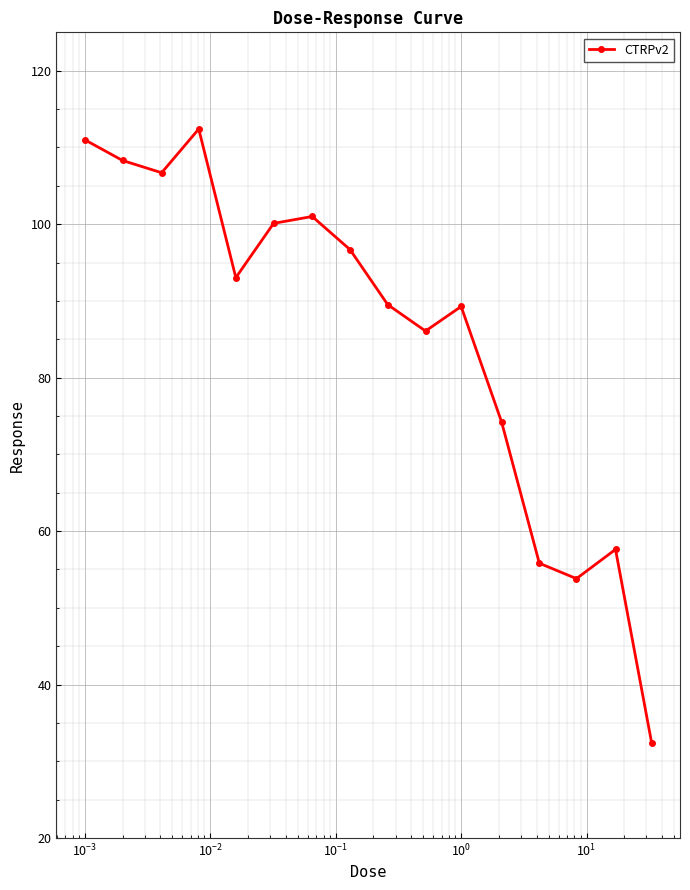

What is the value of the 13th point from the left?

55.8